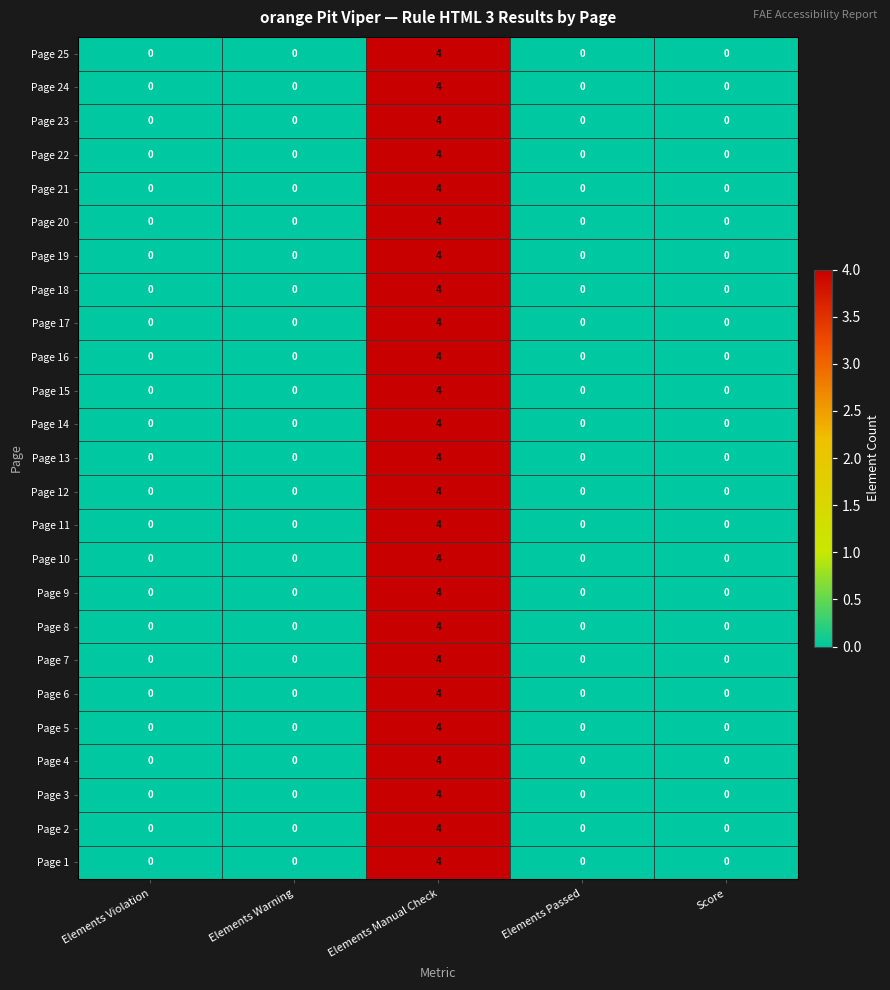

Count the number of categories in the chart.

5